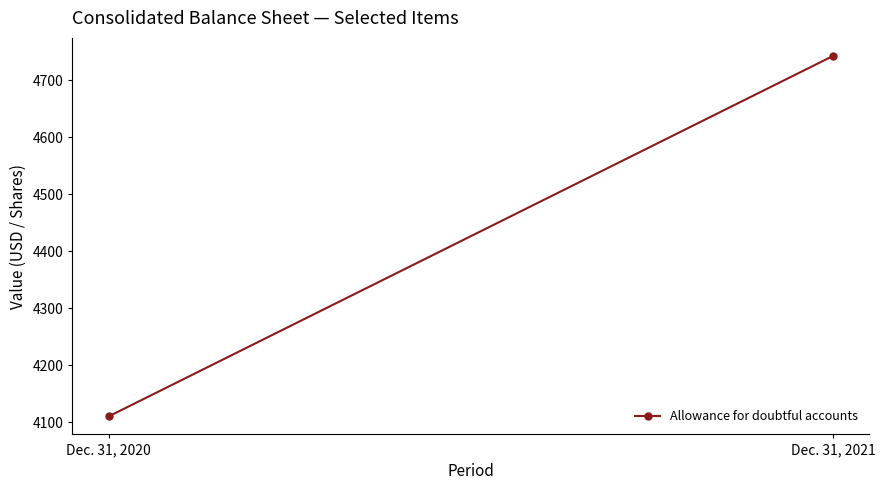

Is this an area chart (filled region under the line)?

No